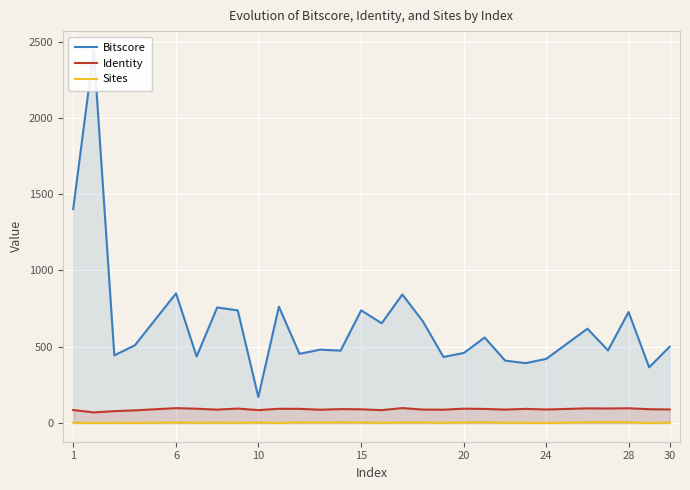

What is the lowest value of the Identity series?

69.6